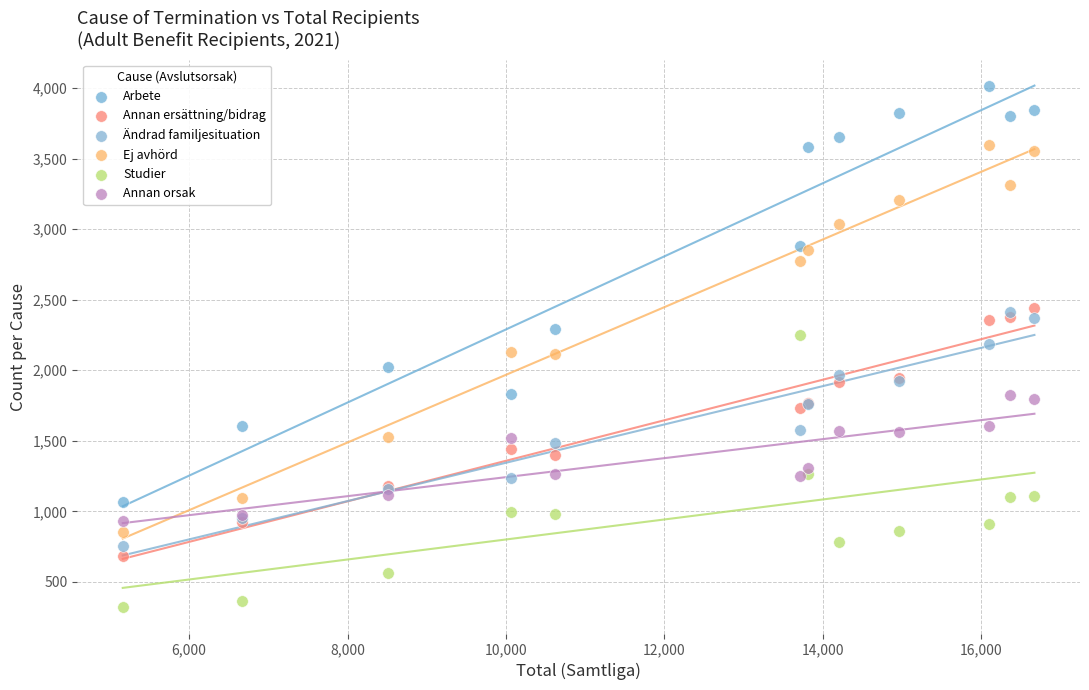

What are all the series names shown in the legend?

Arbete, Annan ersättning/bidrag, Ändrad familjesituation, Ej avhörd, Studier, Annan orsak